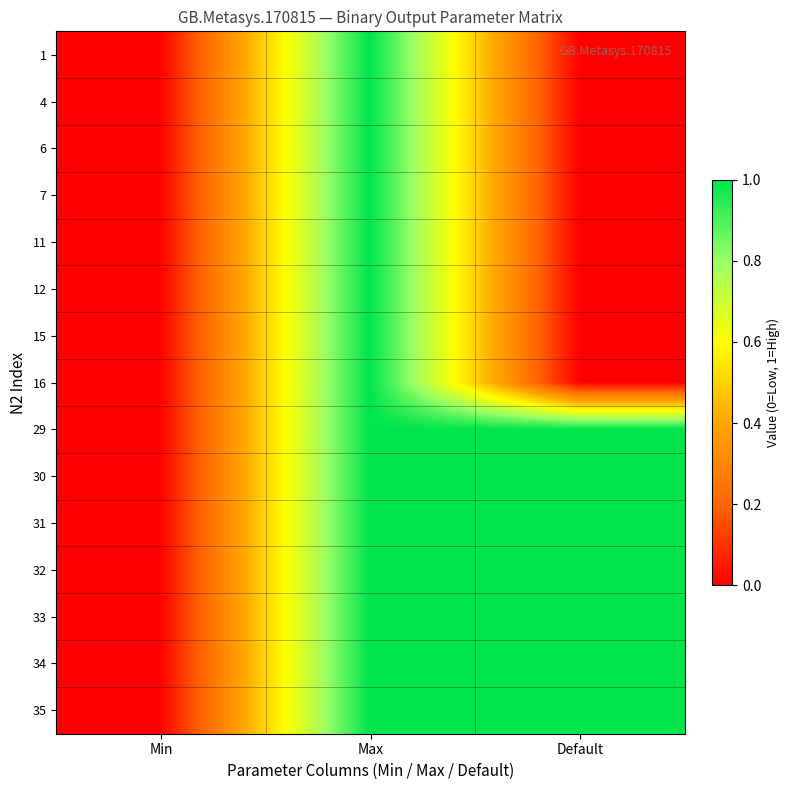

At which category does the chart reach its minimum across all series?

Min